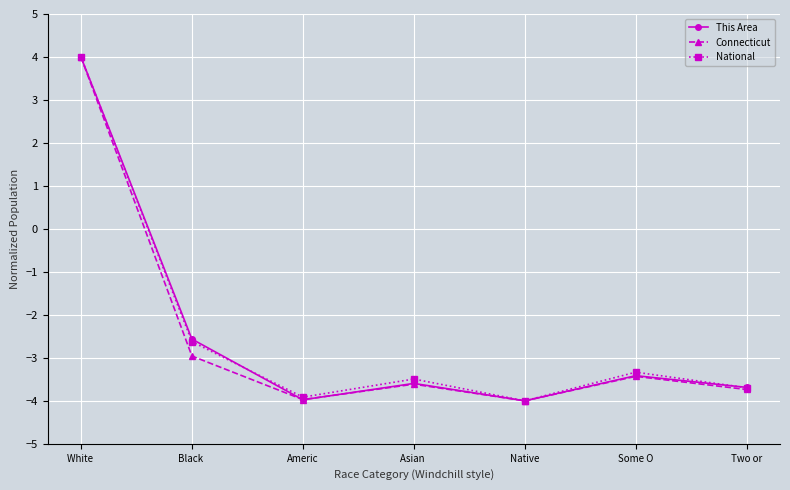

What is the total value across all series at Black ?

-8.1